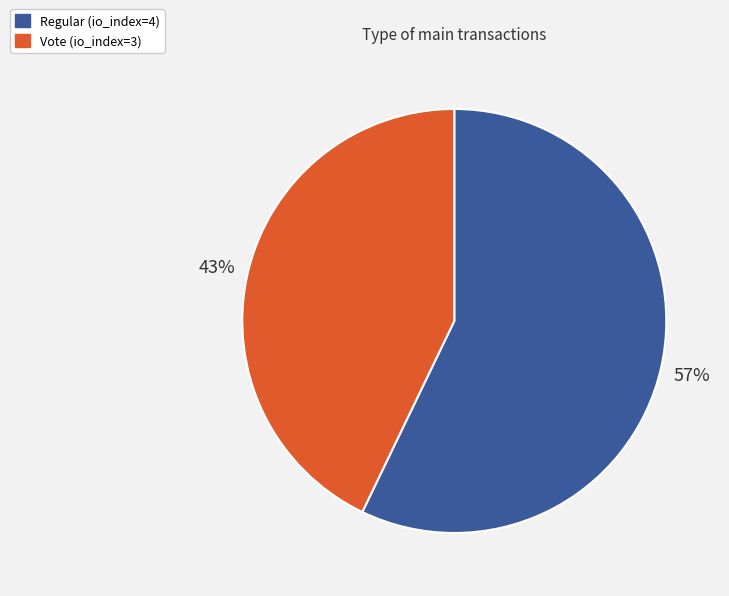

Is there any slice that represents more than half of the pie?

Yes